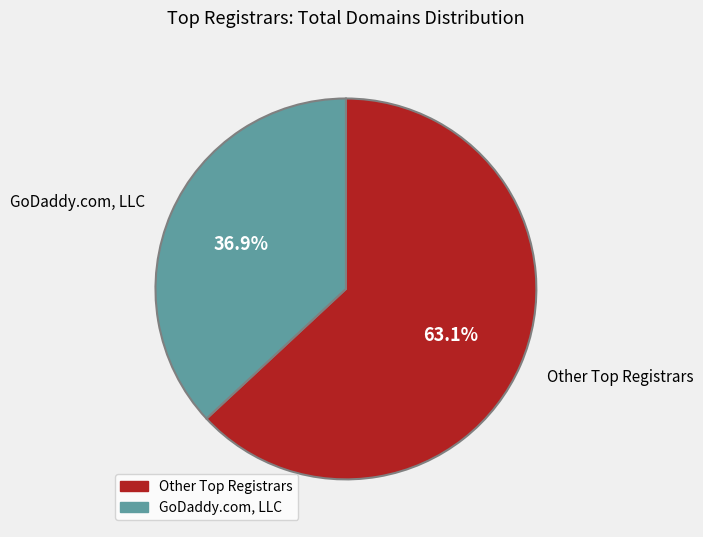

How many slices are in this pie chart?

2